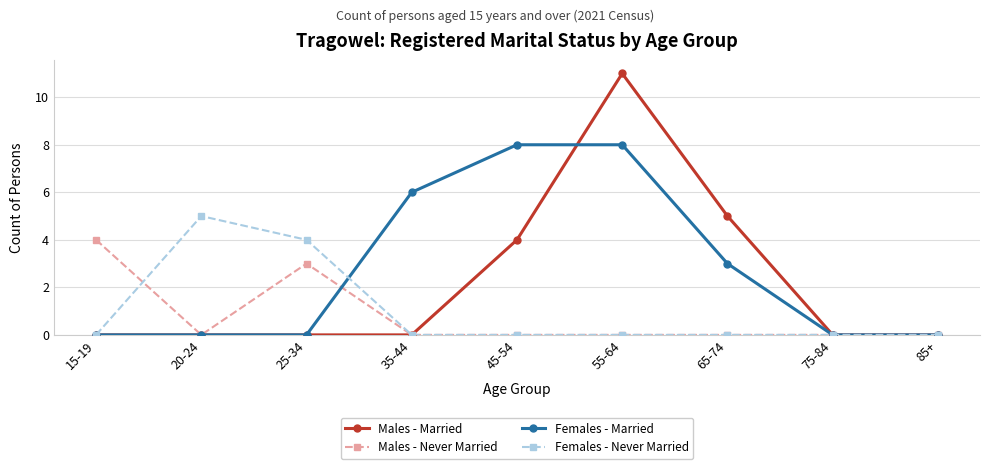

What is the spread (max minus min) of values at 25-34?

4